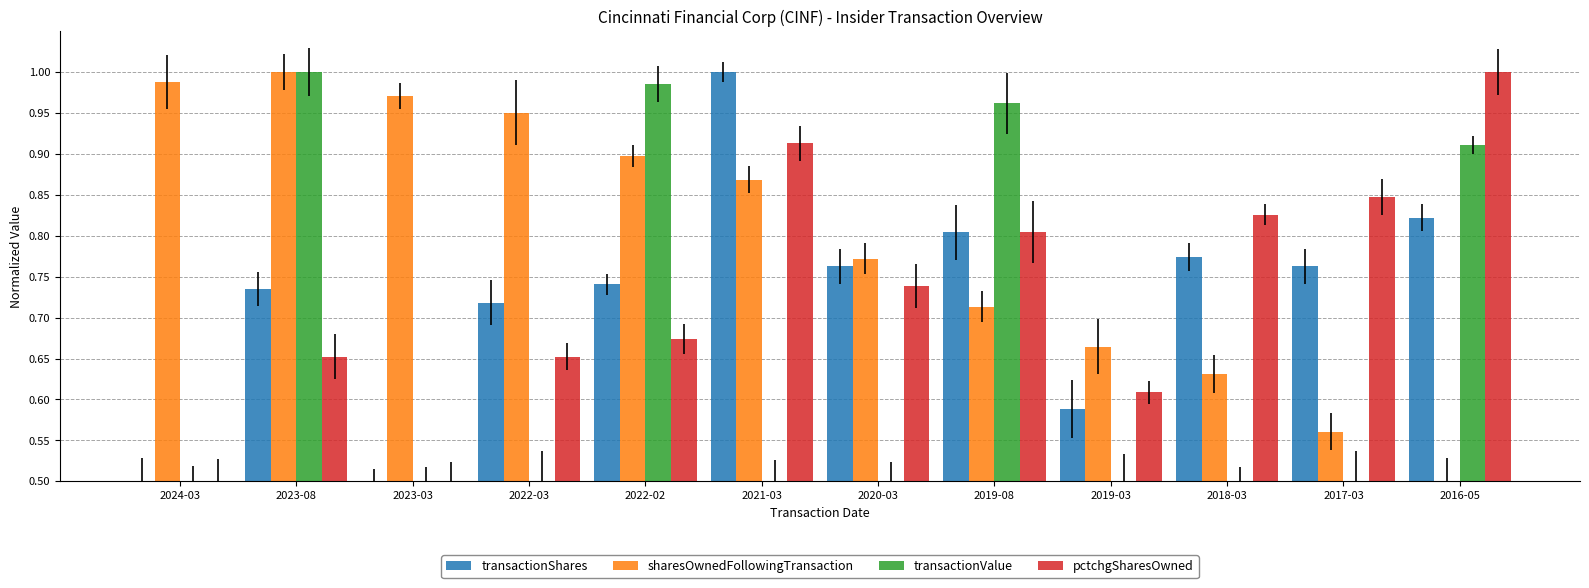

What is the sum of all transactionValue values?

7.9